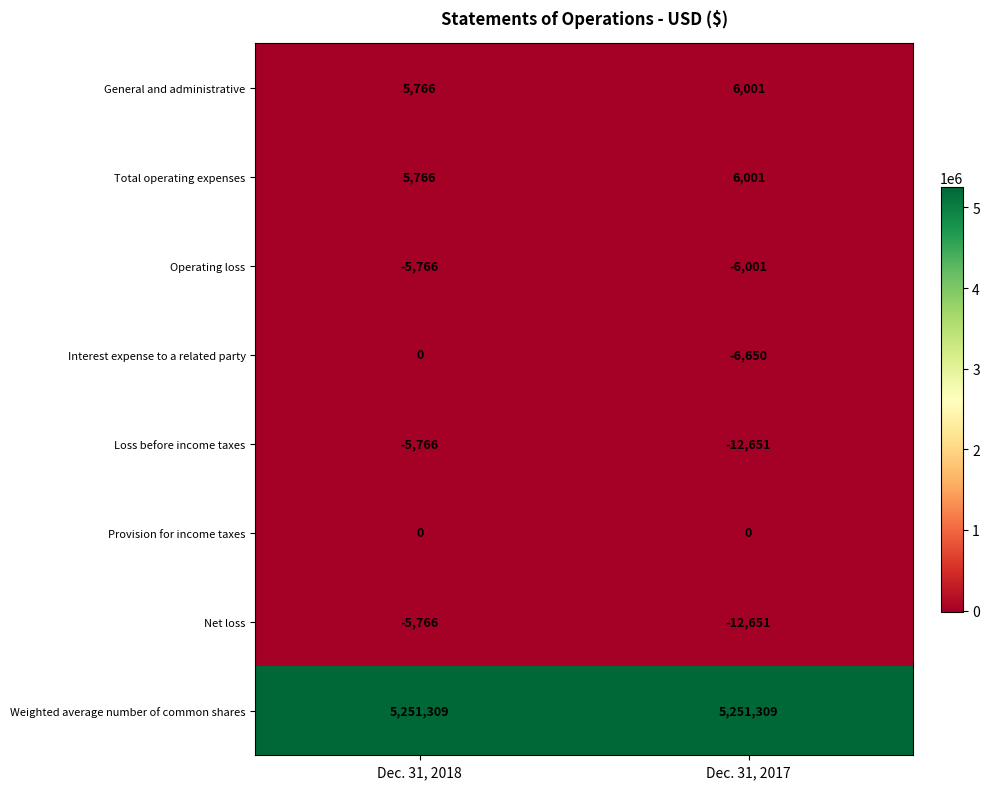

What is the difference between the maximum and minimum values in the Total operating expenses series?

235